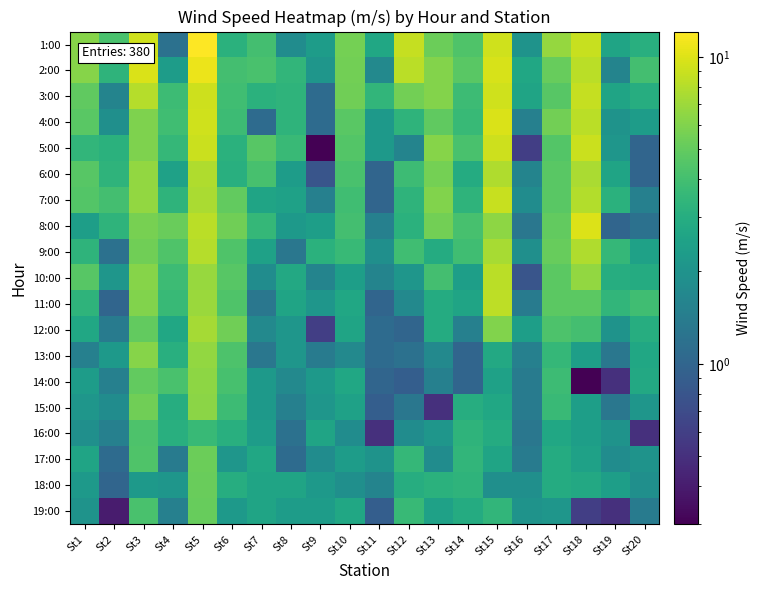

Reading left to right, transcribe all the data shown in this chart.

1:00: St1=6.2	St2=4.2	St3=9.3	St4=1.2	St5=12.1	St6=3.2	St7=4.0	St8=1.8	St9=2.3	St10=5.6	St11=2.7	St12=8.7	St13=5.3	St14=4.4	St15=9.2	St16=2.0	St17=6.7	St18=8.9	St19=2.6	St20=3.1
2:00: St1=6.2	St2=3.3	St3=9.8	St4=2.3	St5=10.8	St6=4.0	St7=4.2	St8=3.4	St9=2.1	St10=5.5	St11=1.7	St12=8.2	St13=6.1	St14=4.7	St15=9.7	St16=2.7	St17=5.1	St18=8.3	St19=1.6	St20=4.0
3:00: St1=4.9	St2=1.6	St3=8.0	St4=3.8	St5=9.1	St6=3.9	St7=3.2	St8=3.3	St9=1.1	St10=5.4	St11=3.4	St12=5.5	St13=6.1	St14=3.8	St15=9.3	St16=2.6	St17=4.6	St18=8.7	St19=2.6	St20=3.0
4:00: St1=4.7	St2=1.9	St3=5.9	St4=3.9	St5=9.3	St6=3.8	St7=1.1	St8=3.3	St9=1.1	St10=4.7	St11=2.2	St12=3.3	St13=4.9	St14=3.6	St15=9.8	St16=1.5	St17=5.5	St18=8.2	St19=2.0	St20=2.3
5:00: St1=3.4	St2=3.2	St3=5.9	St4=3.5	St5=9.0	St6=3.2	St7=4.6	St8=3.7	St9=0.3	St10=4.5	St11=2.2	St12=1.6	St13=6.2	St14=4.2	St15=9.1	St16=0.6	St17=4.5	St18=9.0	St19=2.1	St20=1.0
6:00: St1=4.6	St2=3.3	St3=6.6	St4=2.5	St5=7.8	St6=3.1	St7=4.1	St8=2.3	St9=0.8	St10=4.2	St11=1.0	St12=3.8	St13=5.6	St14=2.9	St15=7.8	St16=1.6	St17=4.7	St18=7.6	St19=2.6	St20=1.0
7:00: St1=4.5	St2=4.0	St3=6.6	St4=3.3	St5=7.6	St6=5.0	St7=2.6	St8=2.5	St9=1.5	St10=3.9	St11=1.0	St12=3.3	St13=6.0	St14=3.3	St15=8.9	St16=1.8	St17=4.7	St18=7.9	St19=3.2	St20=1.5
8:00: St1=2.4	St2=3.3	St3=5.7	St4=5.2	St5=8.2	St6=5.4	St7=3.5	St8=2.2	St9=2.4	St10=4.0	St11=1.5	St12=3.2	St13=5.5	St14=4.1	St15=6.5	St16=1.3	St17=5.0	St18=9.9	St19=1.0	St20=1.2
9:00: St1=3.3	St2=1.2	St3=5.4	St4=4.4	St5=8.0	St6=4.4	St7=2.5	St8=1.3	St9=3.2	St10=3.6	St11=1.9	St12=3.9	St13=2.9	St14=3.9	St15=7.5	St16=1.9	St17=5.1	St18=7.8	St19=3.5	St20=2.5
10:00: St1=4.6	St2=2.1	St3=6.2	St4=3.8	St5=6.8	St6=4.6	St7=1.8	St8=2.8	St9=1.6	St10=2.4	St11=1.6	St12=2.1	St13=4.0	St14=2.4	St15=8.2	St16=0.8	St17=4.8	St18=6.6	St19=3.0	St20=2.9
11:00: St1=3.3	St2=1.0	St3=6.0	St4=3.6	St5=6.9	St6=4.4	St7=1.3	St8=2.6	St9=2.1	St10=2.7	St11=1.0	St12=1.7	St13=2.9	St14=2.6	St15=8.4	St16=1.4	St17=4.8	St18=4.8	St19=3.4	St20=3.9
12:00: St1=2.7	St2=1.4	St3=5.0	St4=2.7	St5=7.4	St6=5.4	St7=1.7	St8=2.1	St9=0.6	St10=2.6	St11=1.1	St12=1.0	St13=2.9	St14=1.5	St15=6.0	St16=2.4	St17=4.3	St18=4.0	St19=2.0	St20=3.0
13:00: St1=1.5	St2=2.2	St3=6.2	St4=3.1	St5=6.6	St6=4.3	St7=1.3	St8=2.1	St9=1.4	St10=1.7	St11=1.1	St12=1.2	St13=1.7	St14=1.0	St15=2.8	St16=1.5	St17=3.5	St18=2.4	St19=1.3	St20=2.7
14:00: St1=2.3	St2=1.5	St3=5.0	St4=4.2	St5=6.5	St6=4.1	St7=2.2	St8=1.7	St9=2.2	St10=2.7	St11=1.0	St12=0.9	St13=1.5	St14=1.0	St15=2.5	St16=1.4	St17=3.8	St18=0.3	St19=0.5	St20=2.8
15:00: St1=2.1	St2=1.8	St3=5.4	St4=3.0	St5=6.4	St6=3.8	St7=2.2	St8=1.5	St9=2.1	St10=2.5	St11=0.9	St12=1.3	St13=0.5	St14=3.0	St15=2.7	St16=1.4	St17=3.7	St18=2.4	St19=1.3	St20=2.1
16:00: St1=1.9	St2=1.5	St3=4.3	St4=3.1	St5=3.6	St6=3.1	St7=2.3	St8=1.2	St9=2.6	St10=1.8	St11=0.5	St12=1.8	St13=2.1	St14=3.3	St15=2.9	St16=1.3	St17=2.7	St18=2.4	St19=2.0	St20=0.5
17:00: St1=2.6	St2=1.1	St3=4.4	St4=1.4	St5=5.3	St6=2.1	St7=2.7	St8=1.1	St9=1.8	St10=2.3	St11=2.0	St12=3.5	St13=1.8	St14=3.4	St15=2.6	St16=1.4	St17=2.9	St18=2.5	St19=1.8	St20=2.0
18:00: St1=2.2	St2=1.0	St3=2.2	St4=2.1	St5=5.2	St6=3.0	St7=2.6	St8=2.6	St9=2.2	St10=1.9	St11=1.6	St12=3.0	St13=3.2	St14=3.3	St15=1.9	St16=1.9	St17=2.9	St18=2.8	St19=2.4	St20=1.9
19:00: St1=2.0	St2=0.4	St3=4.2	St4=1.5	St5=5.1	St6=2.2	St7=2.6	St8=2.3	St9=2.3	St10=2.7	St11=0.9	St12=3.6	St13=2.5	St14=2.9	St15=3.4	St16=2.0	St17=2.1	St18=0.6	St19=0.5	St20=1.4